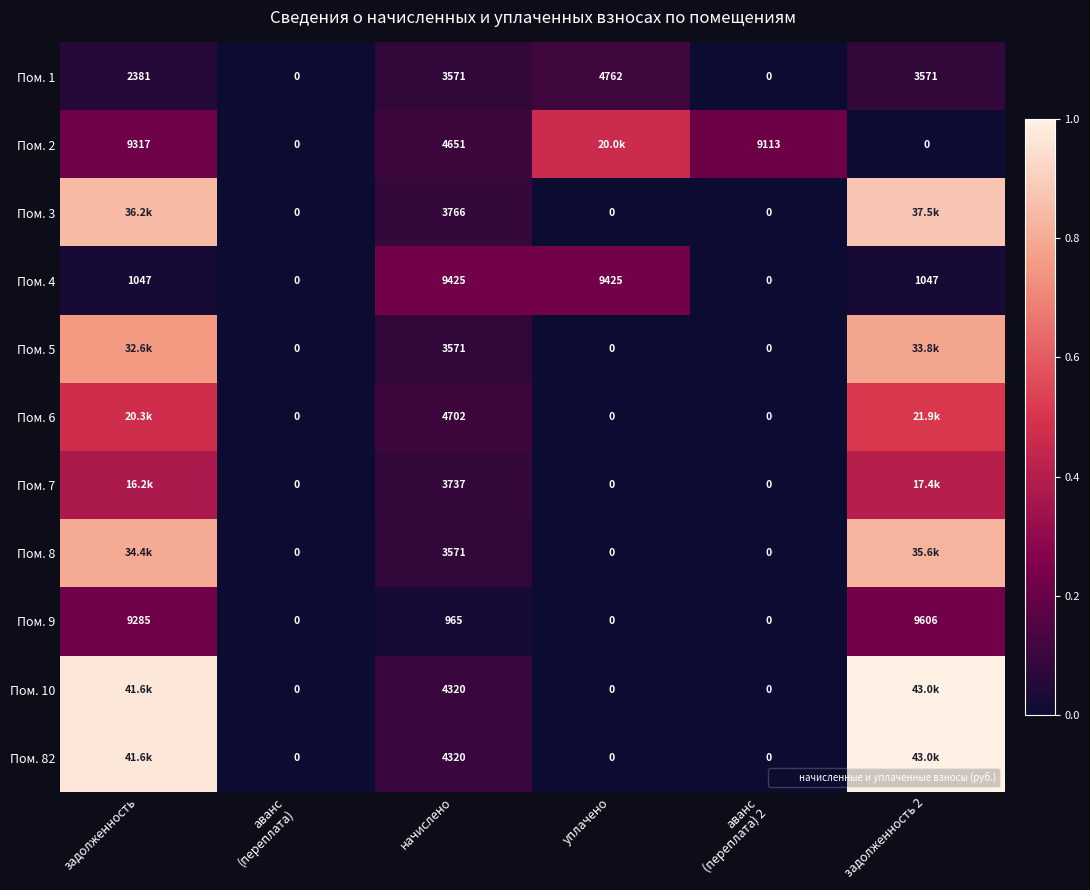

At which label does Пом. 9 first exceed 965?

задолженность